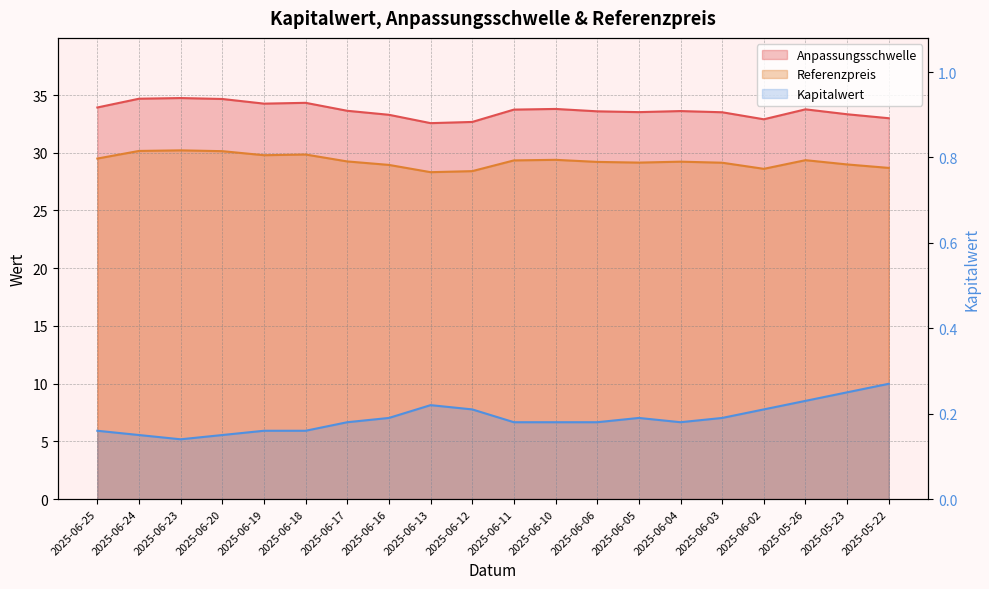

What are all the series names shown in the legend?

Anpassungsschwelle, Referenzpreis, Kapitalwert